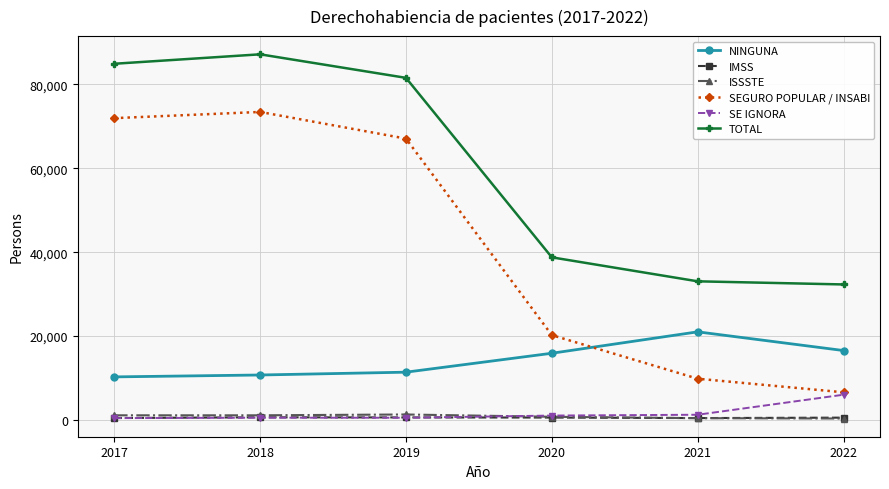

What is the difference between the highest and lowest values at 2020?

38186